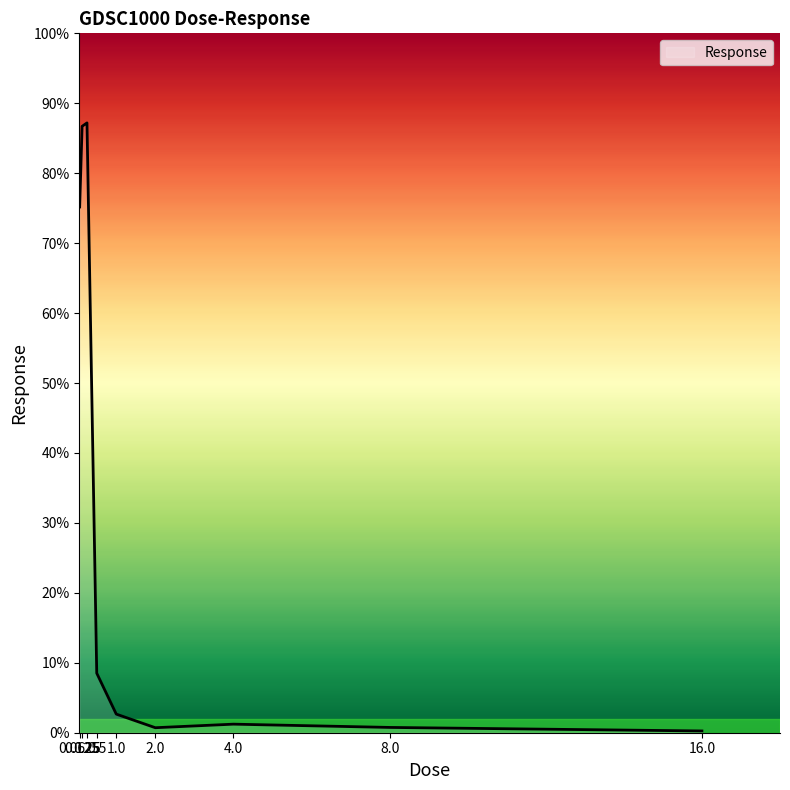

What is the greatest value displayed?

87.2